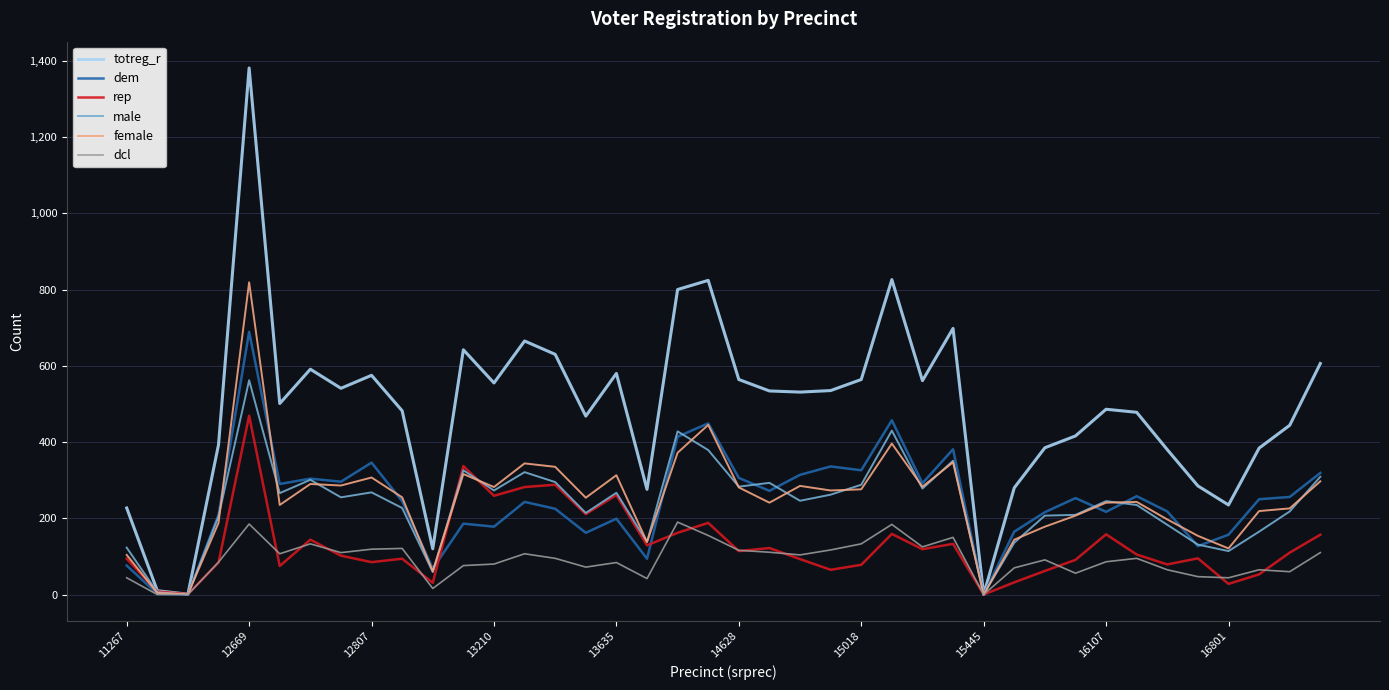

What is the highest value of the totreg_r series?

1381